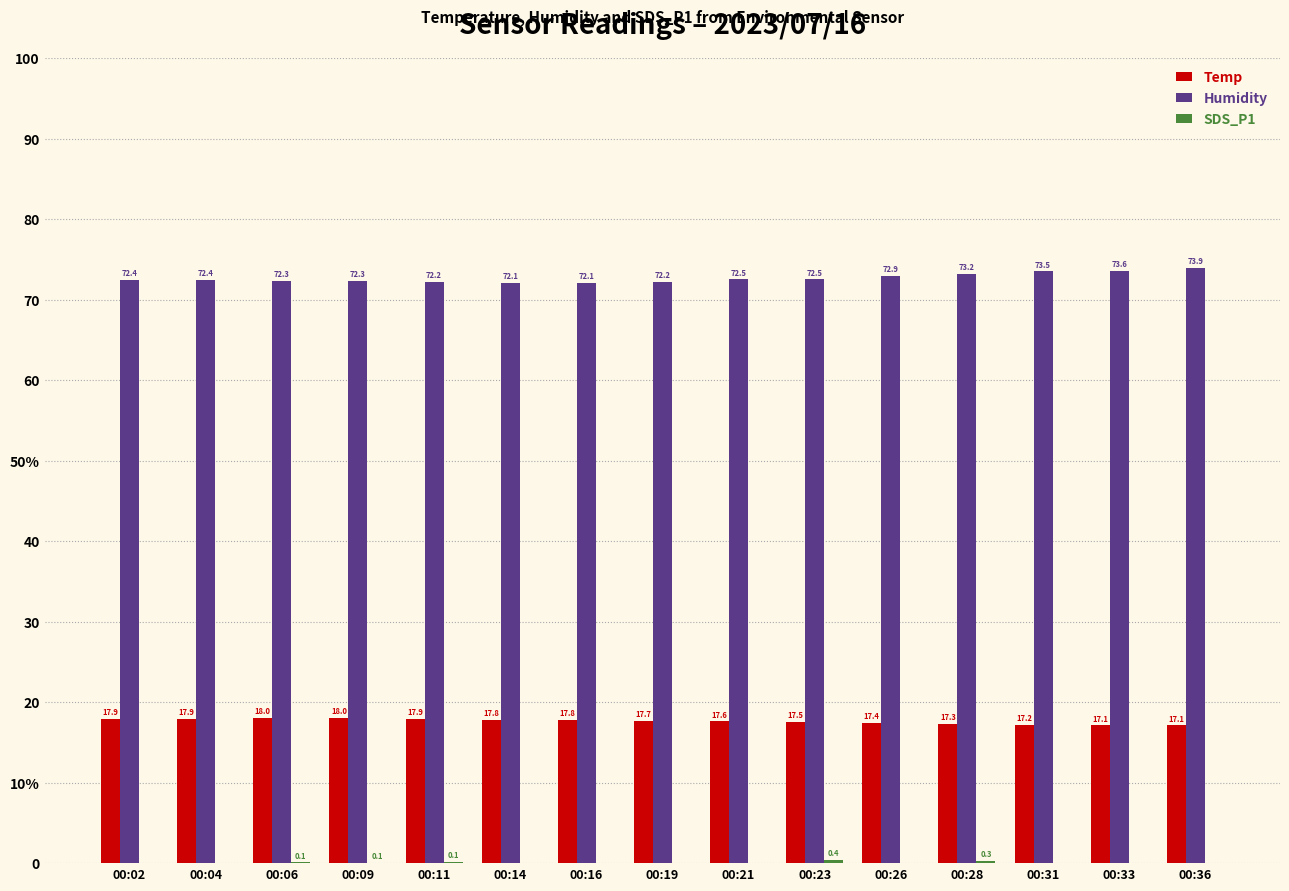

List the series in order of their overall mean, lowest first.

SDS_P1, Temp, Humidity